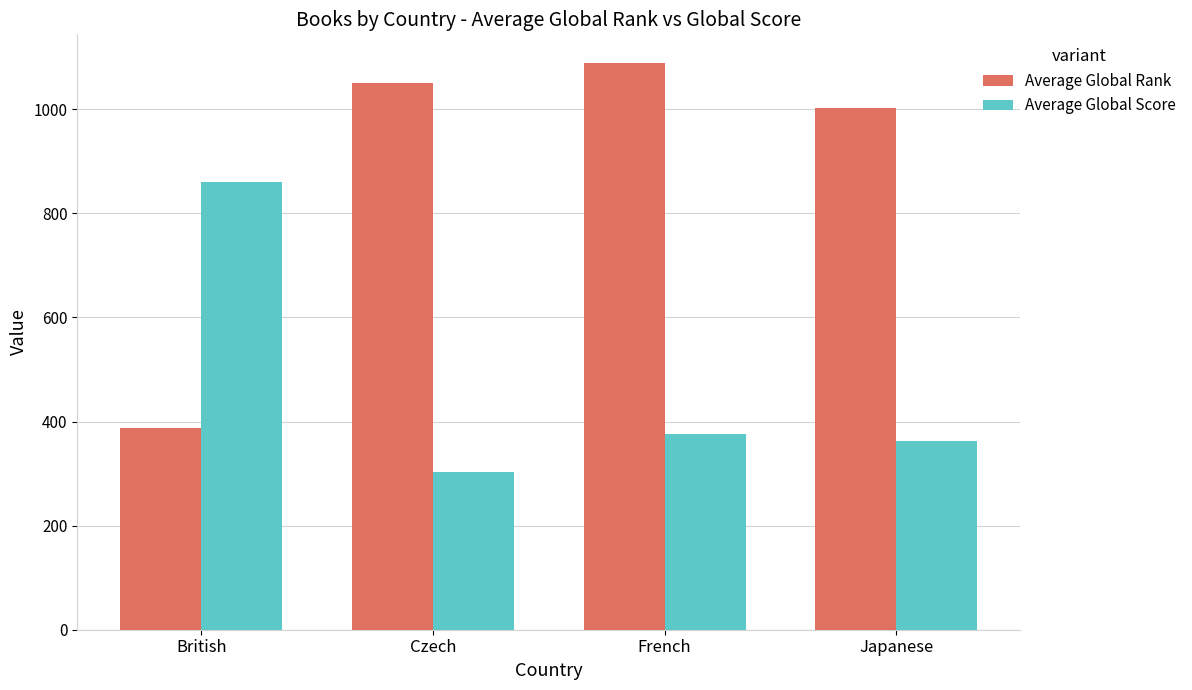

At British, list the series in order from smallest to largest.

Average Global Rank, Average Global Score